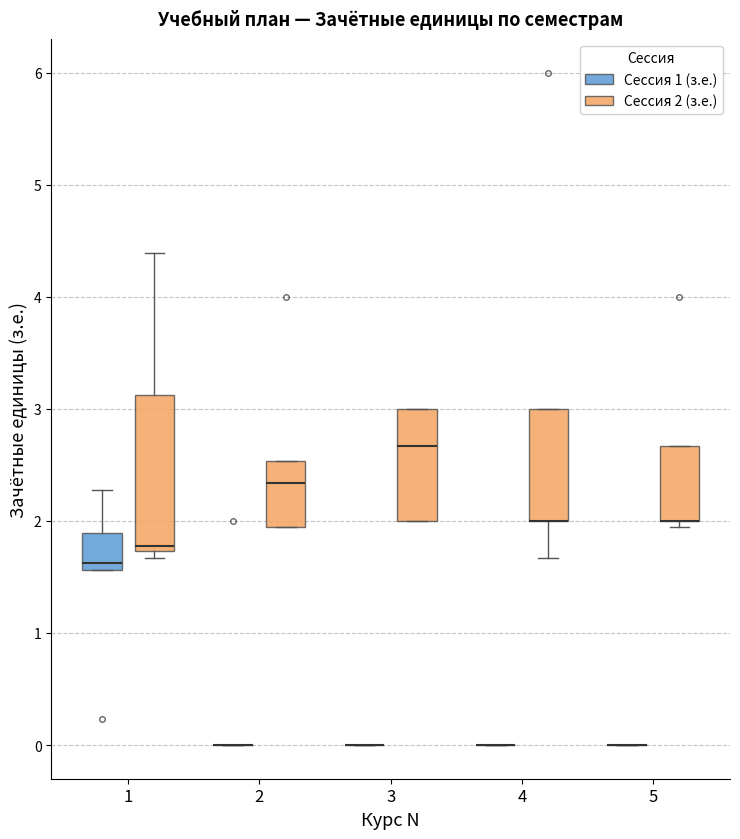

Where is the upper edge of the box for 5 (Сессия 2 (з.е.)) on the y-axis? The values are not printed on the chart, so give them approximately, as read against the axis.

2.7